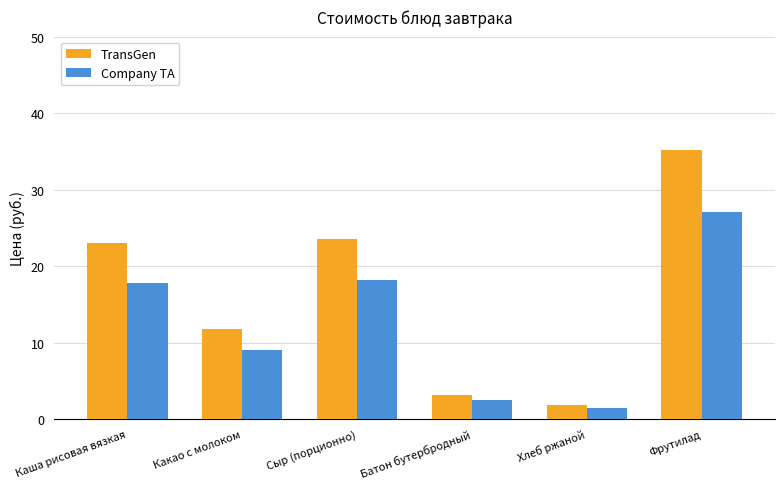

Which series has the largest total across all categories?

TransGen